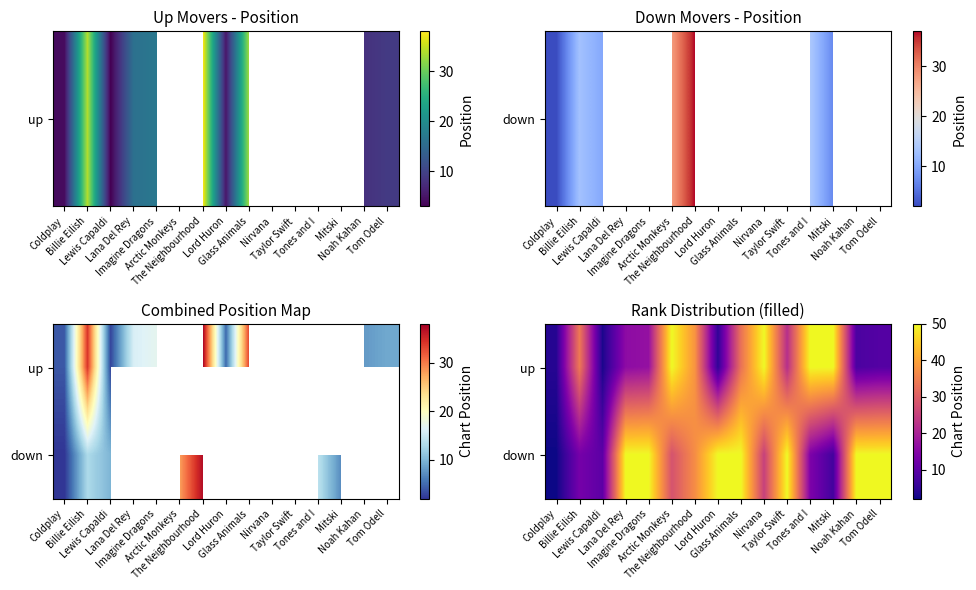

What is the total value across all series at Tones and I?

64